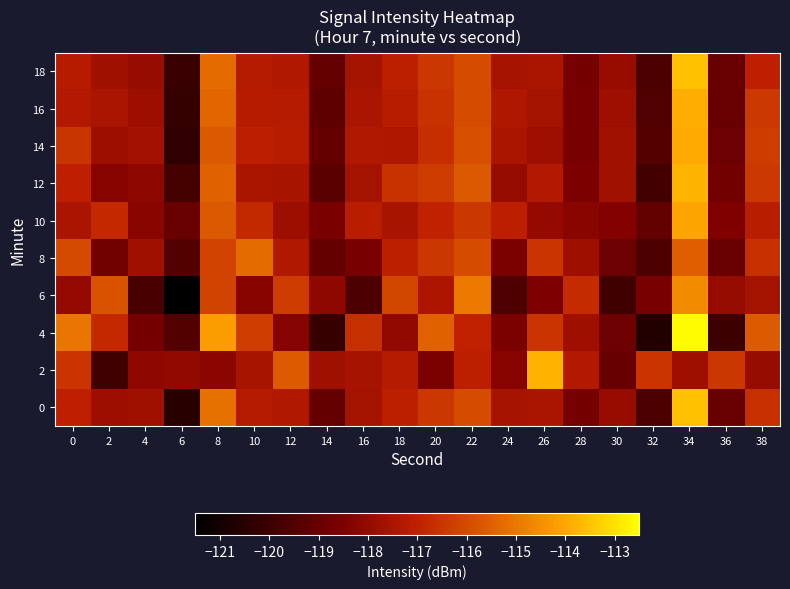

Rank the series by their maximum value, from highest to lowest.

4, 0, 18, 12, 2, 16, 14, 10, 6, 8